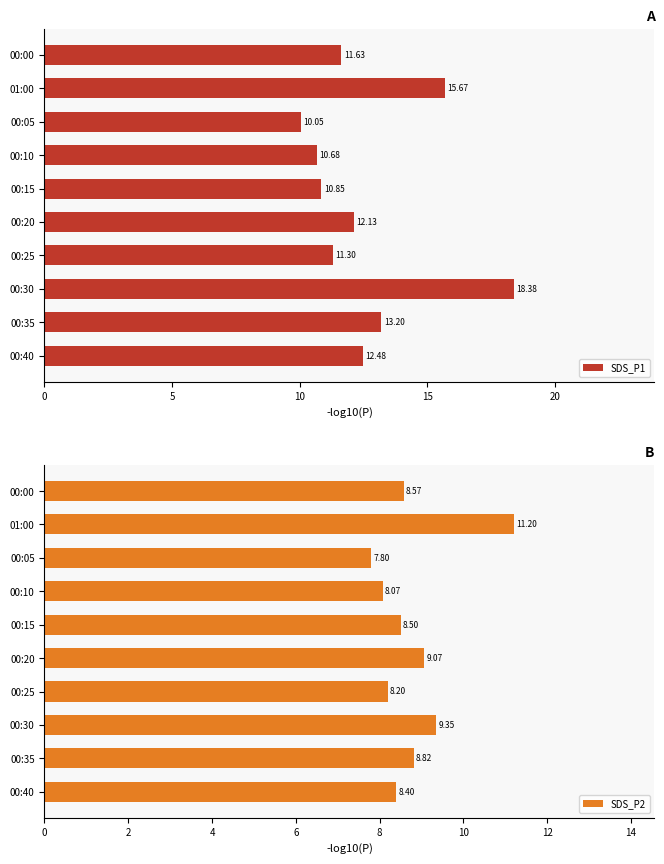

How many bars are there in each group?

2